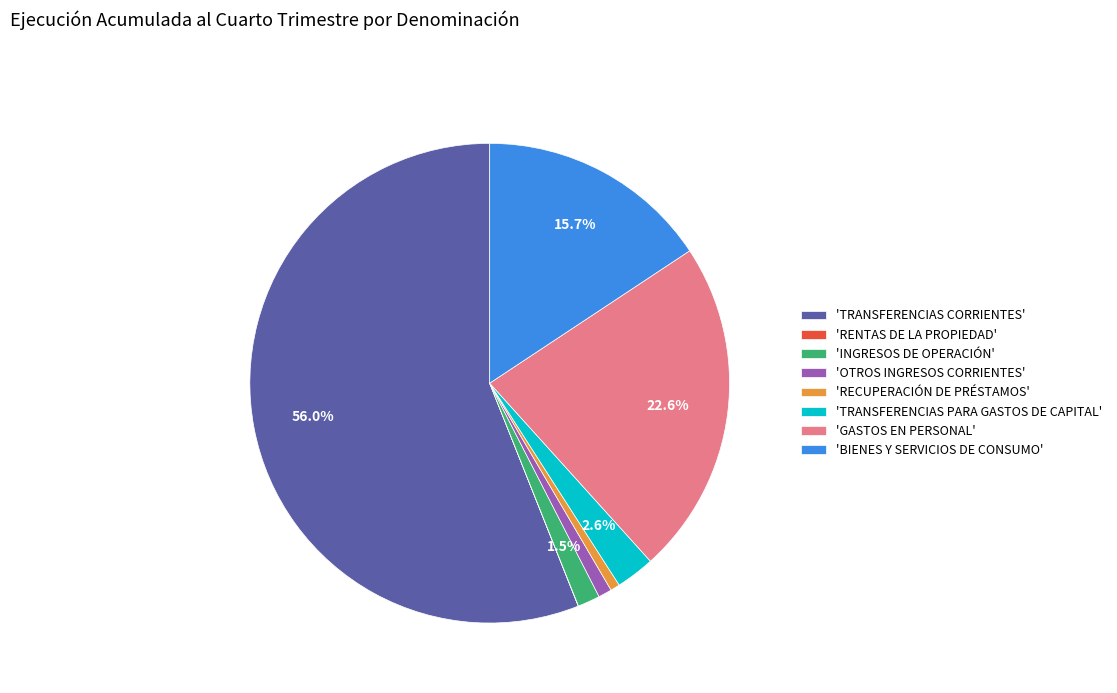

Which category has the biggest portion of the pie?

'TRANSFERENCIAS CORRIENTES'